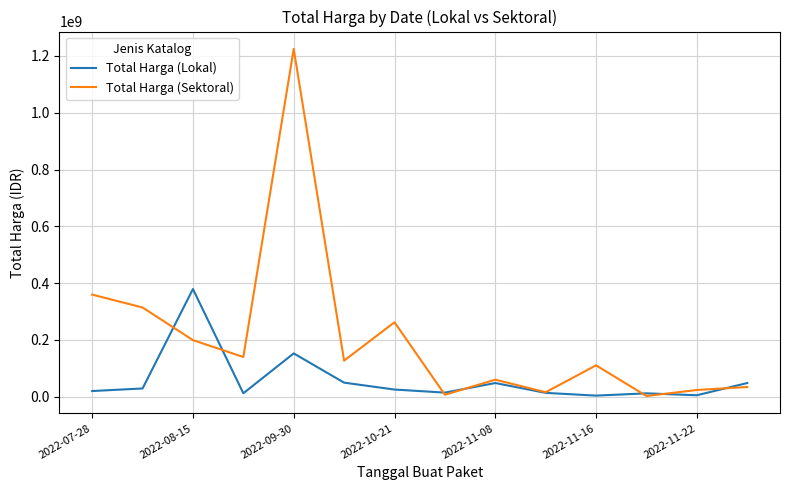

Which series has the widest spread of values?

Total Harga (Sektoral)